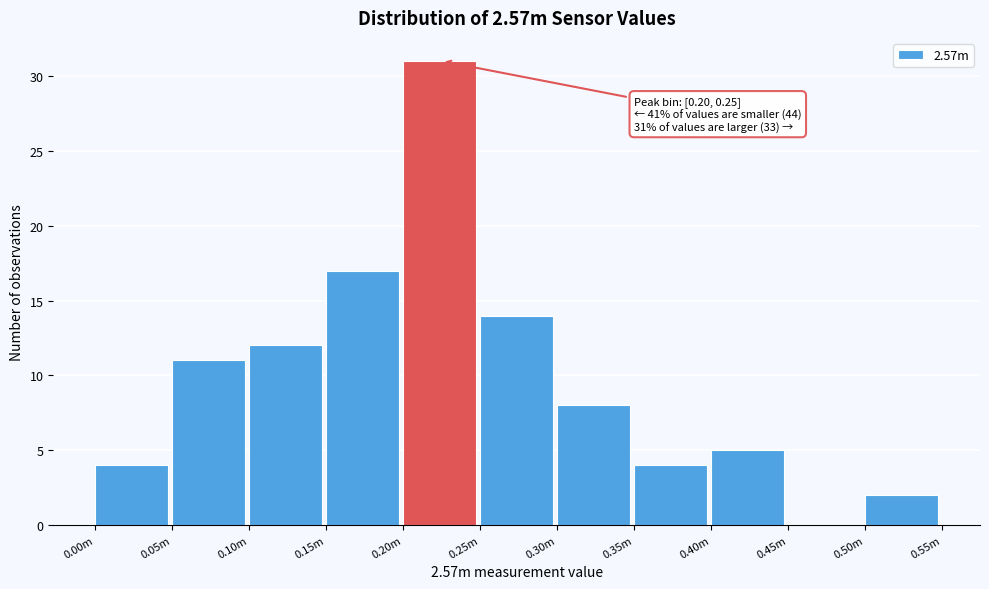

Reading left to right, what are all the values shown in this chart?

0.00m=4	0.05m=11	0.10m=12	0.15m=17	0.20m=31	0.25m=14	0.30m=8	0.35m=4	0.40m=5	0.45m=0	0.50m=2